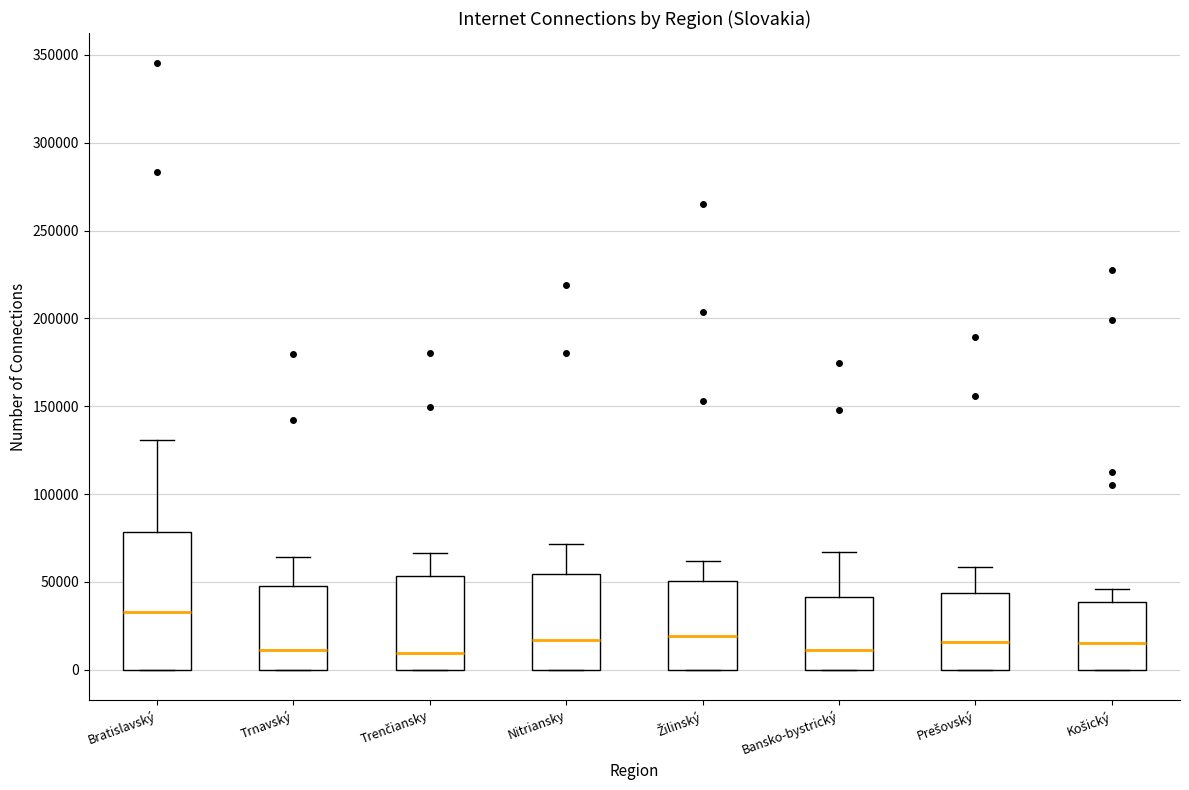

Which box's median line is the highest?

Bratislavský